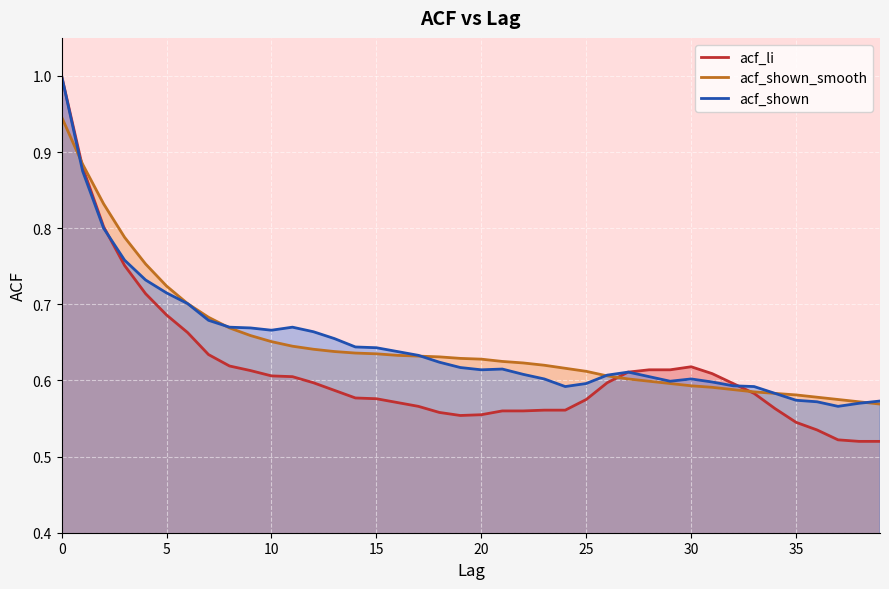

Is it true that acf_li equals 0.4 at 13?

False